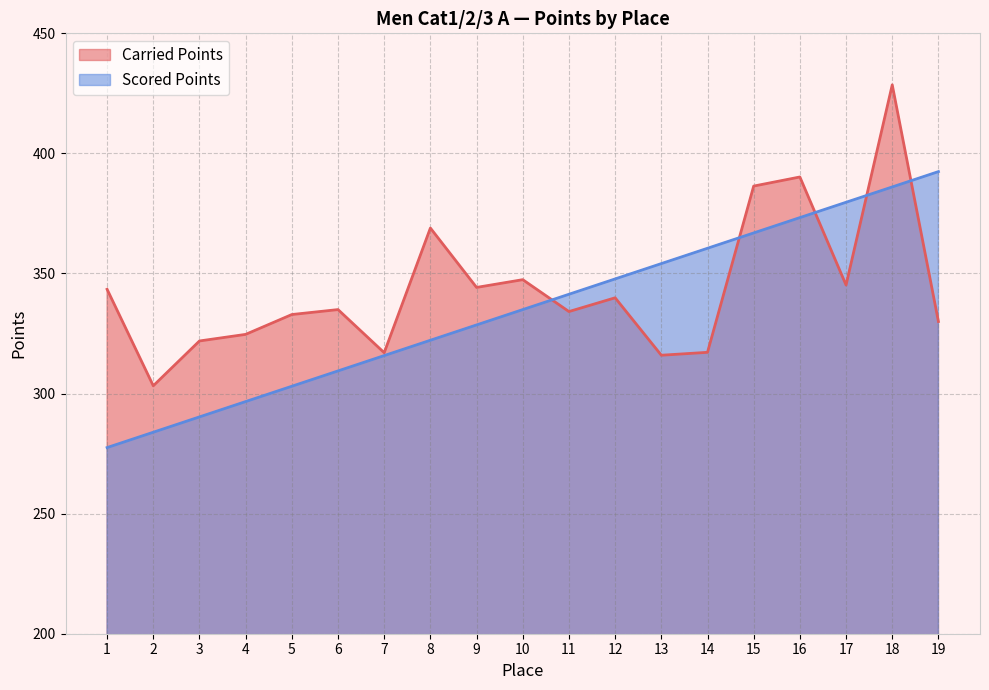

Which category has the lowest value in the Scored Points series?

1